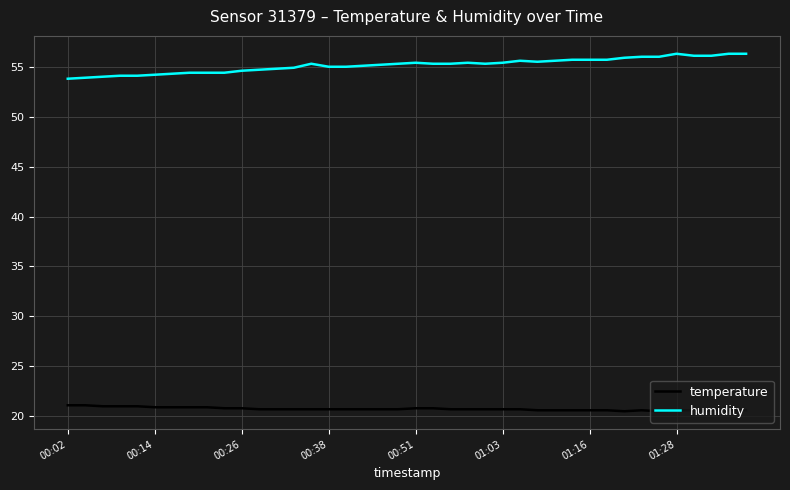

Rank the series by their average value, from lowest to highest.

temperature, humidity